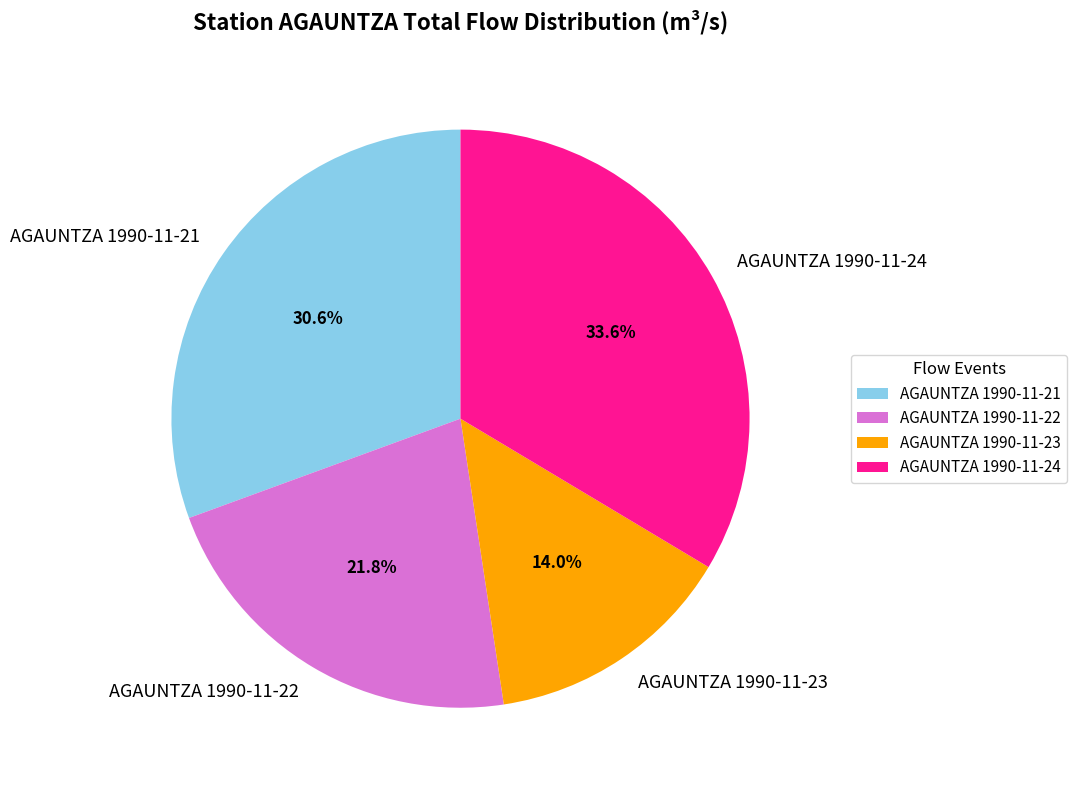

What is the largest slice in the pie chart?

AGAUNTZA 1990-11-24